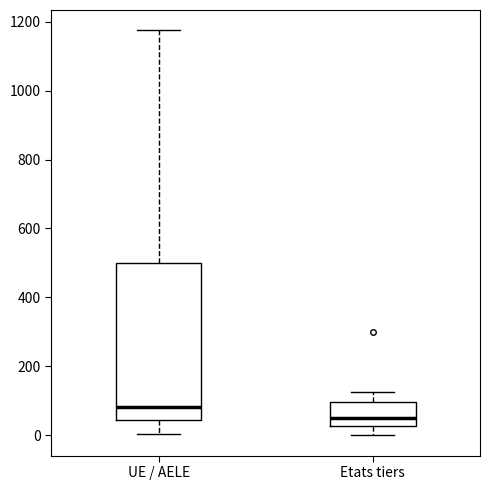

Where does the lower whisker of the box for UE / AELE end on the y-axis? The values are not printed on the chart, so give them approximately, as read against the axis.

0